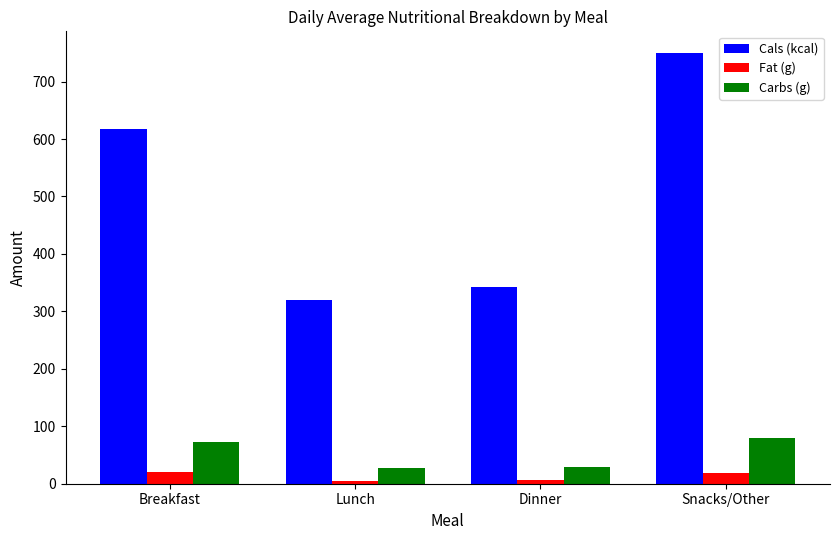

Which series changed the most between Breakfast and Dinner?

Cals (kcal)